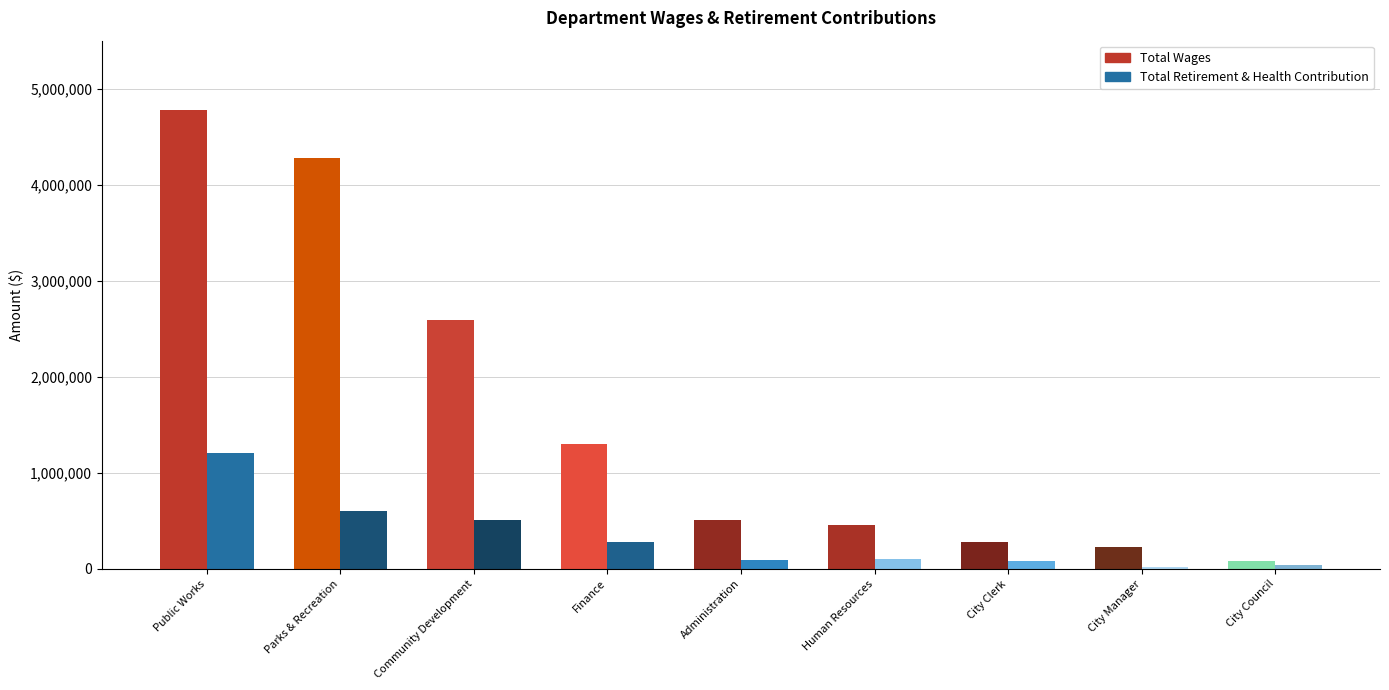

Reading right to left, what are all the values shown in this chart?

Total Wages: City Council=86015	City Manager=227386	City Clerk=275181	Human Resources=457761	Administration=511929	Finance=1303279	Community Development=2592733	Parks & Recreation=4281048	Public Works=4785373
Total Retirement & Health Contribution: City Council=39194	City Manager=14580	City Clerk=81064	Human Resources=103175	Administration=91146	Finance=283646	Community Development=512110	Parks & Recreation=600504	Public Works=1204878